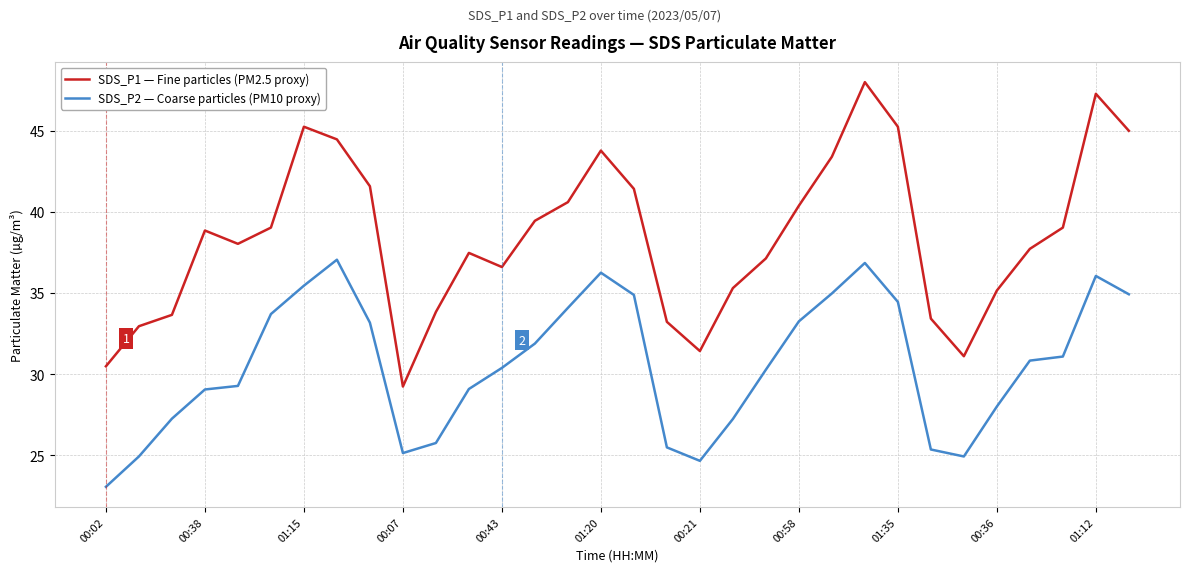

How many lines are shown in the chart?

2